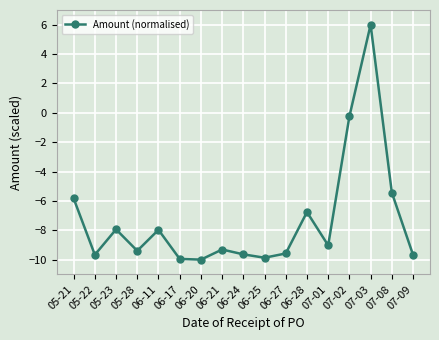

What is the change in value from 06-17 to 06-28?

+3.2